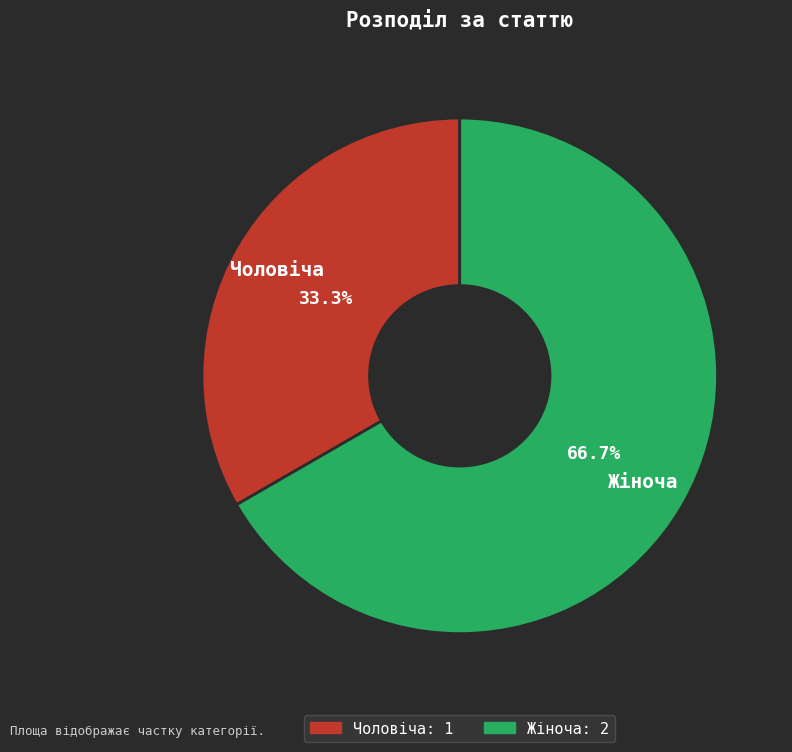

What percentage is NOT represented by Жіноча?

33.3%